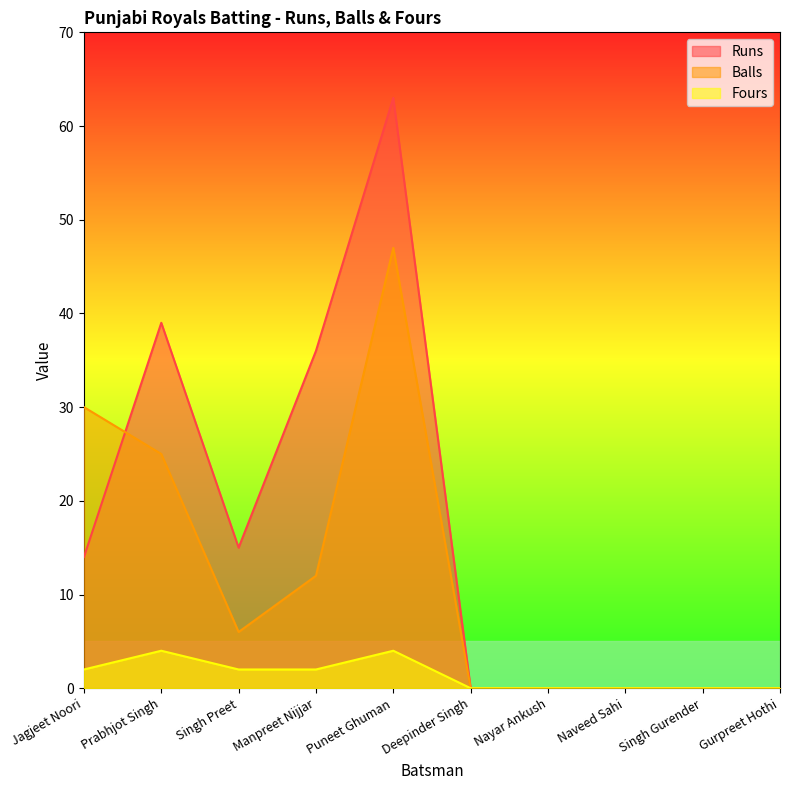

True or false: Fours has a value of 0 at Nayar Ankush.

True